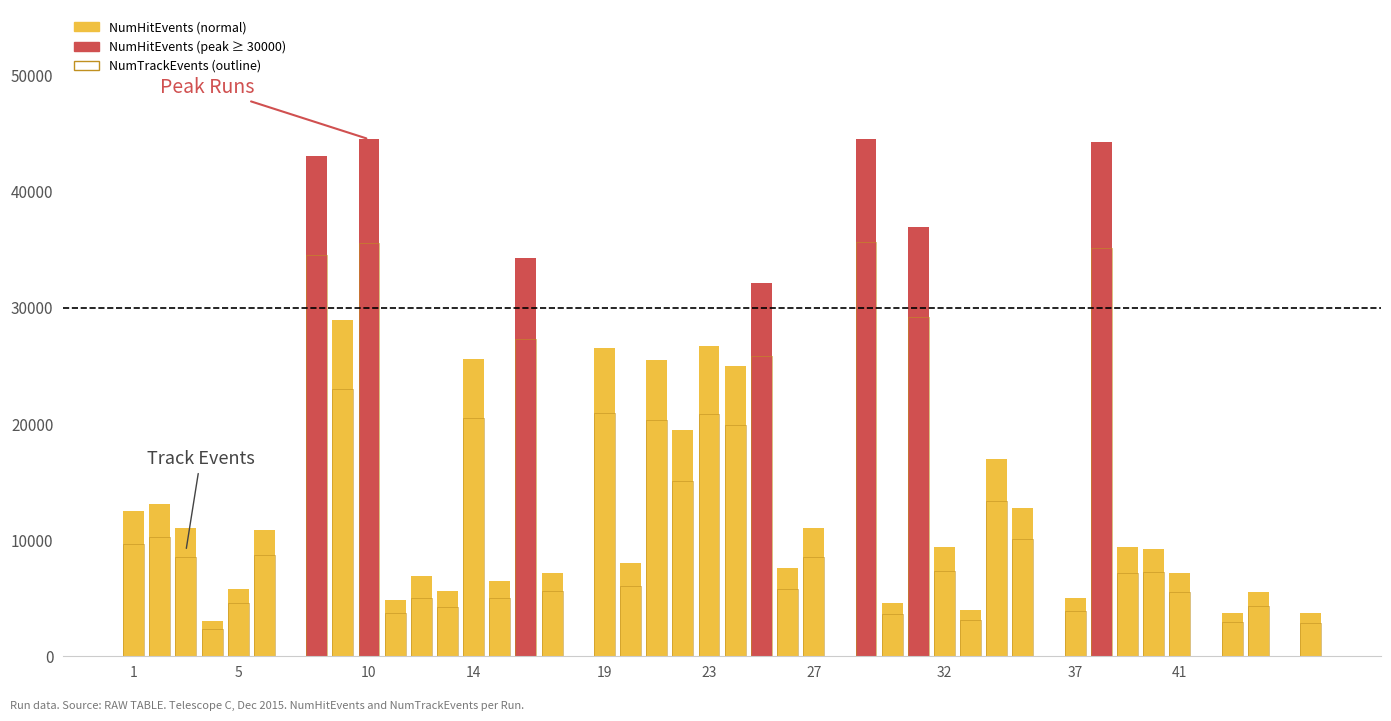

What is the smallest value displayed?

2375